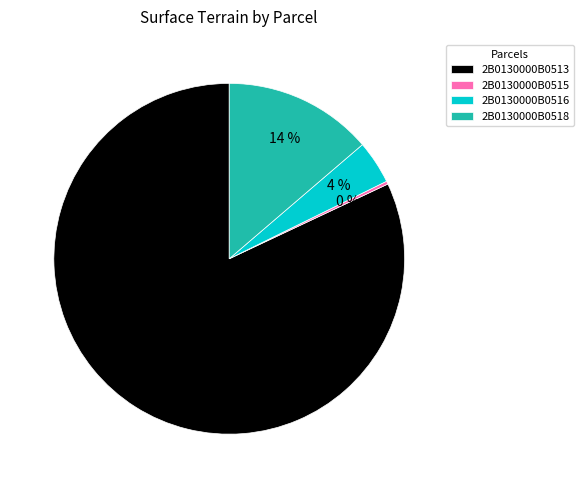

Between 2B0130000B0513 and 2B0130000B0515, which is larger?

2B0130000B0513